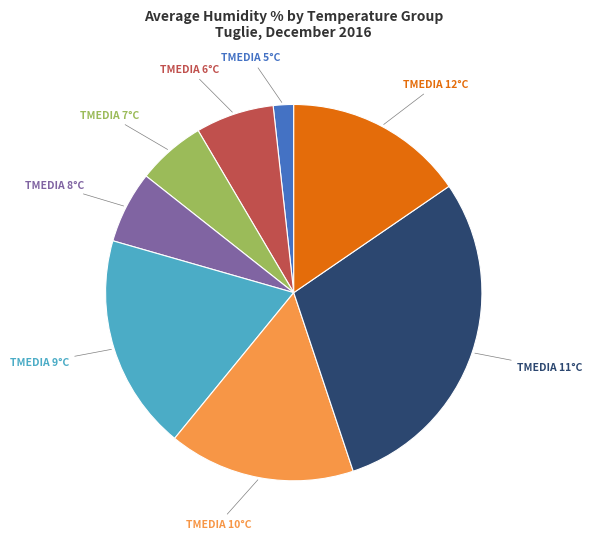

Is there a majority slice in this chart?

No